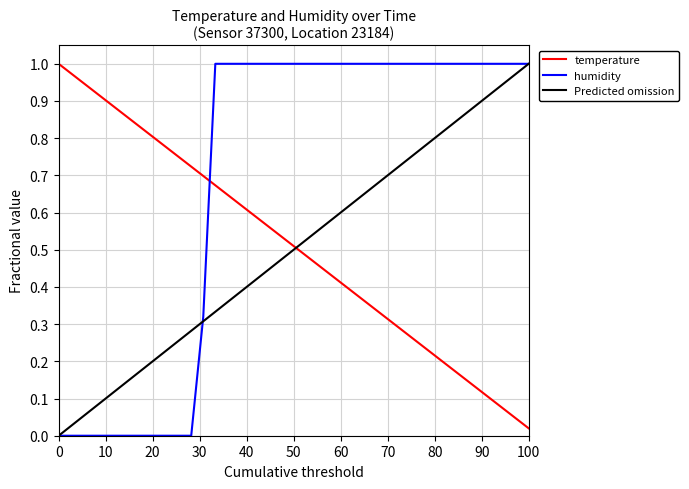

Which series has the largest total across all categories?

humidity